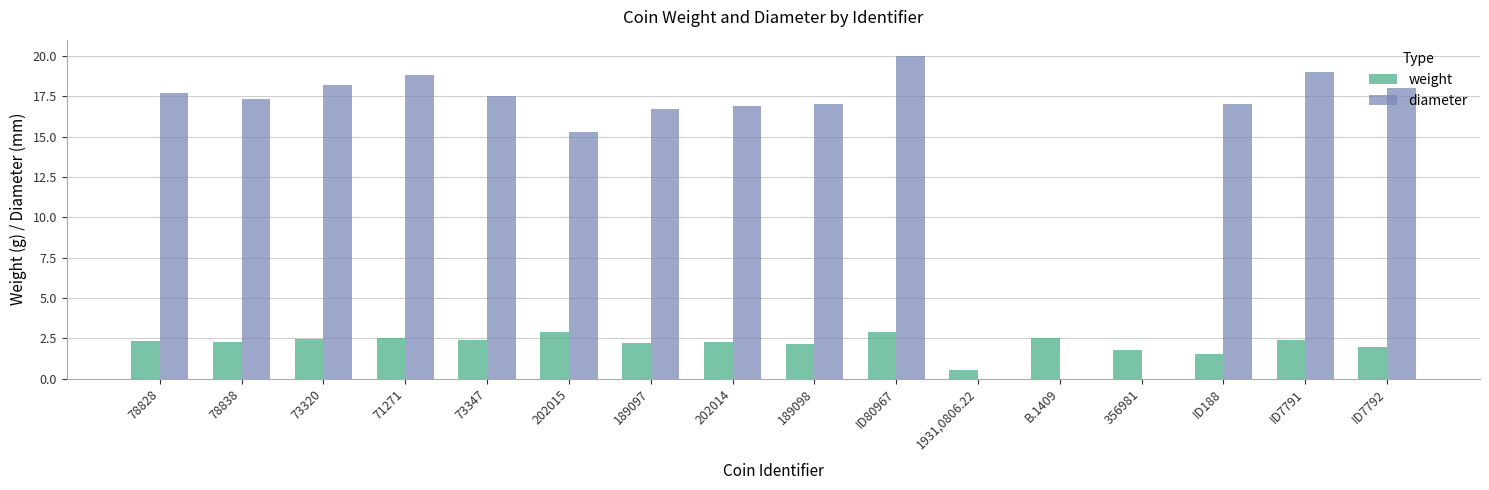

True or false: weight has a value of 3.0 at 356981.

False